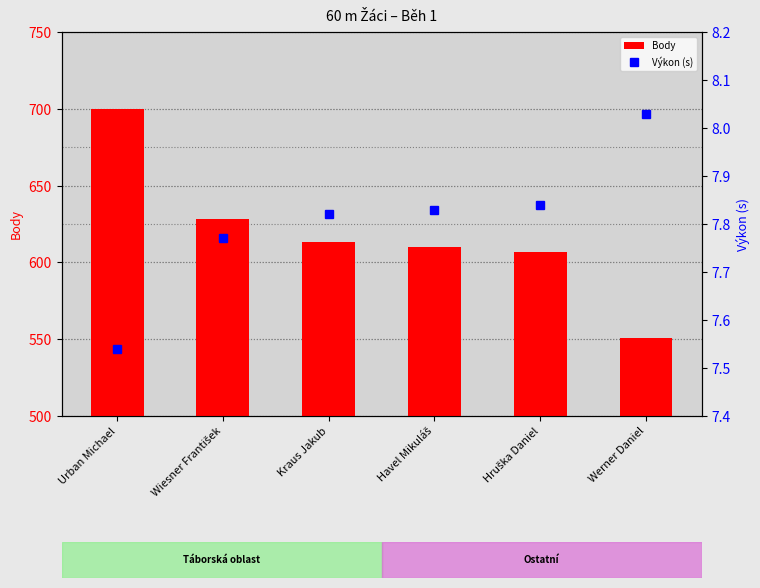

Rank the series by their maximum value, from highest to lowest.

Body, Výkon (s)